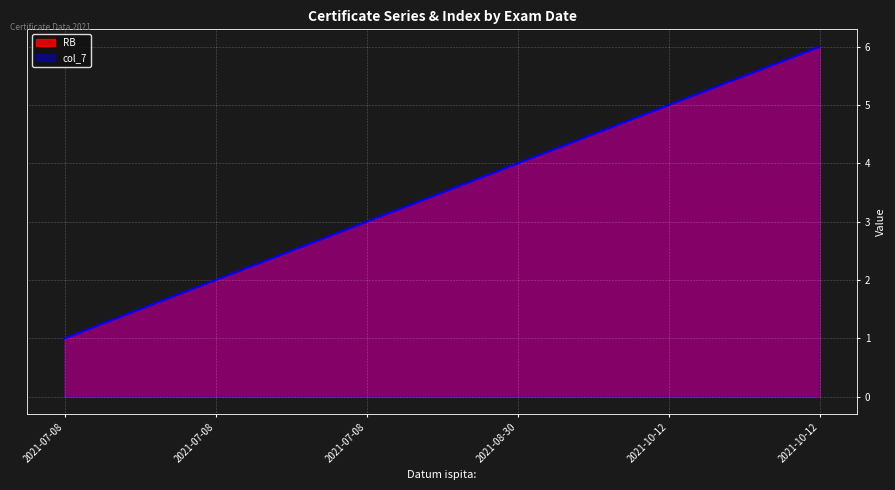

What is the label of the 2nd point from the right?

2021-10-12